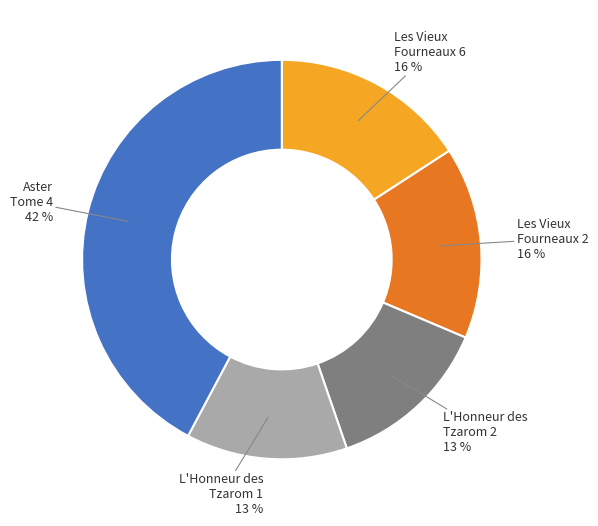

Does any single category account for the majority?

No